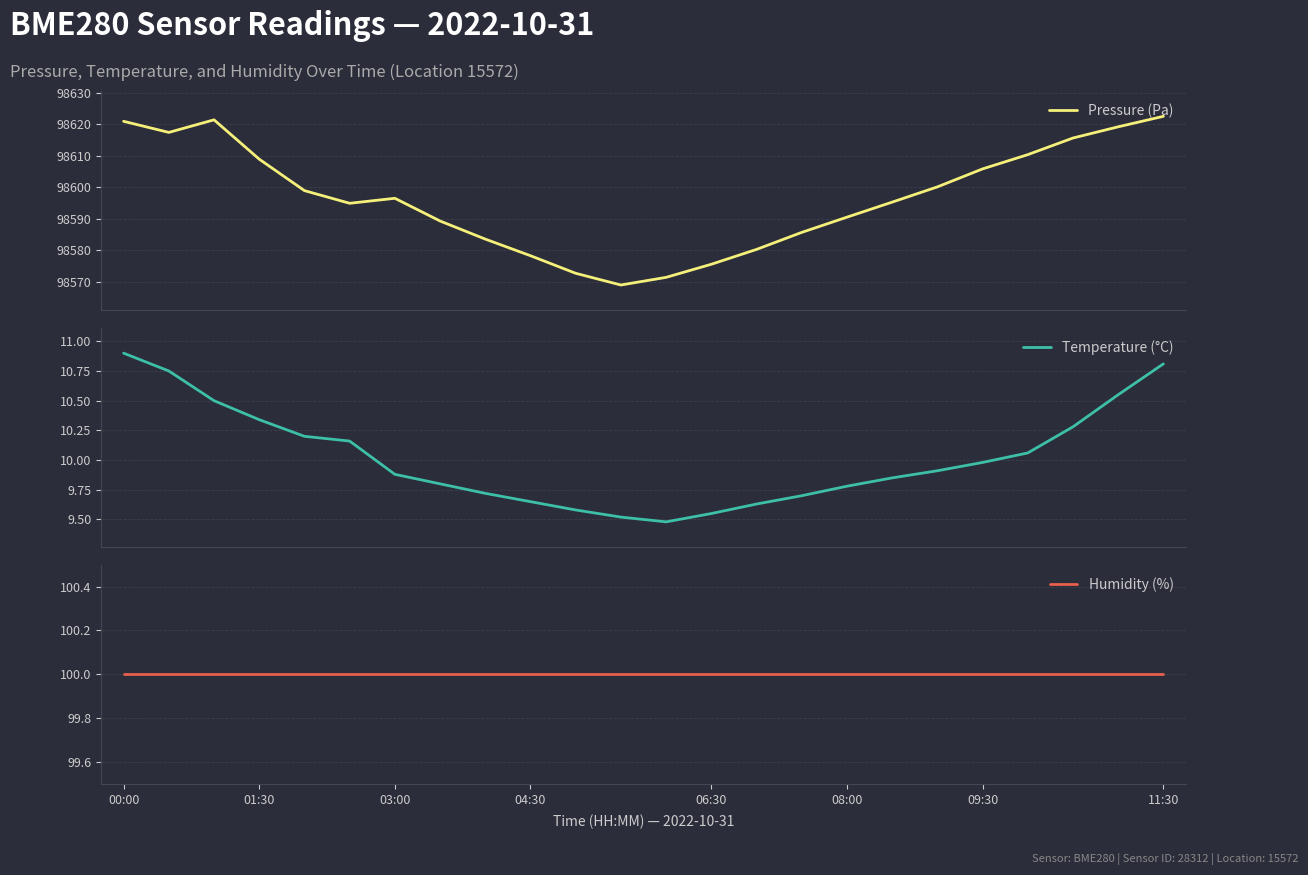

Does the chart display data point markers on the line(s)?

No